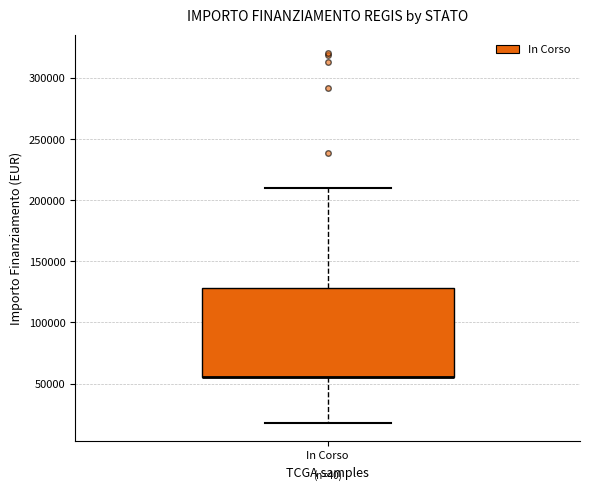

Transcribe this box plot: give where the median line is, the range the box spans, and where the two whiskers end, as read against the y-axis. The values are not printed on the chart, so give them approximately, as read against the axis.

median 55000 (drawn on the box's lower edge), box 55000 to 130000, whiskers 20000 to 210000